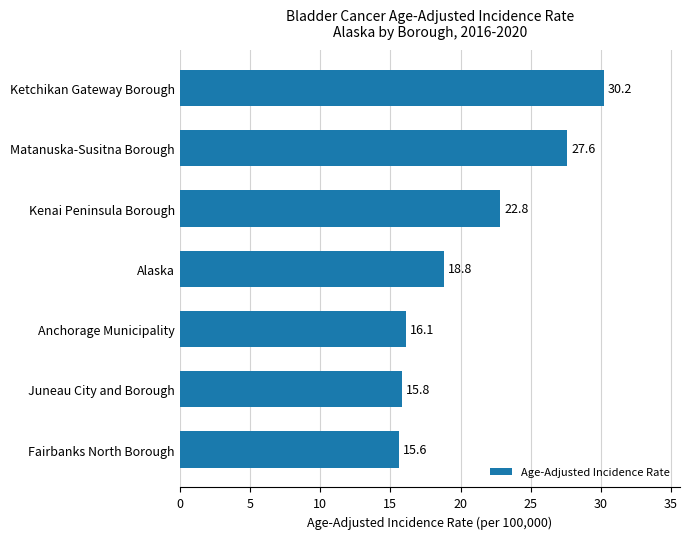

What is the maximum value shown in the chart?

30.2